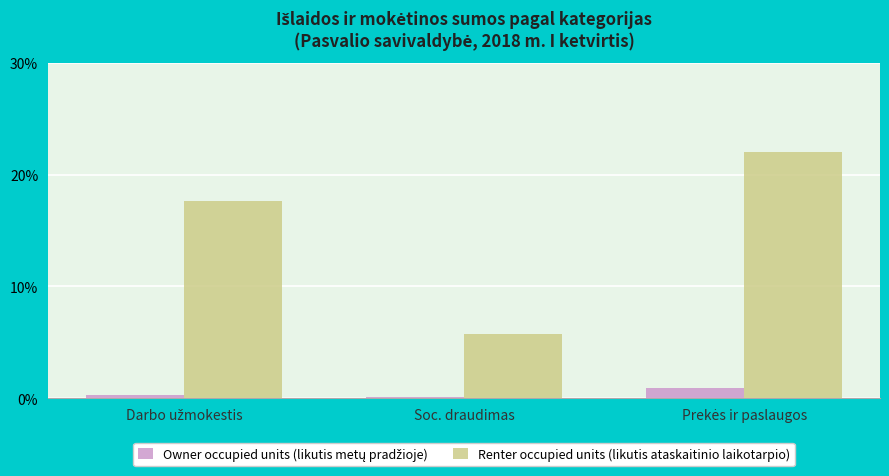

How many bars are there in total?

6